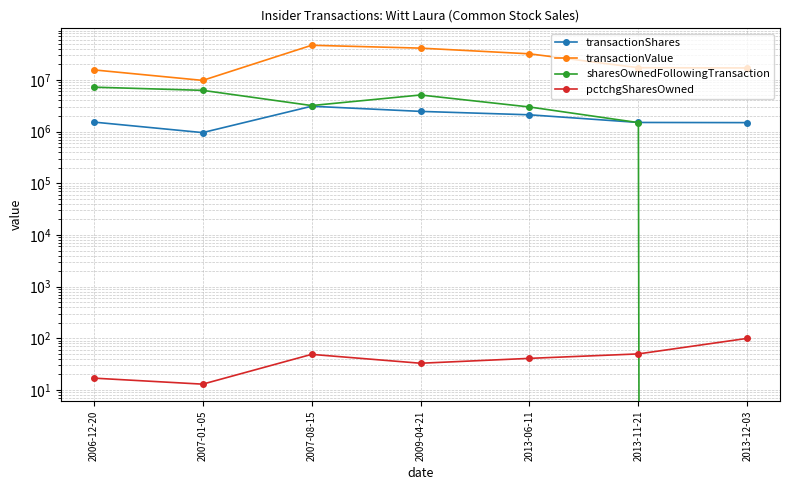

True or false: transactionShares has more than 0 points higher than both neighbors.

True